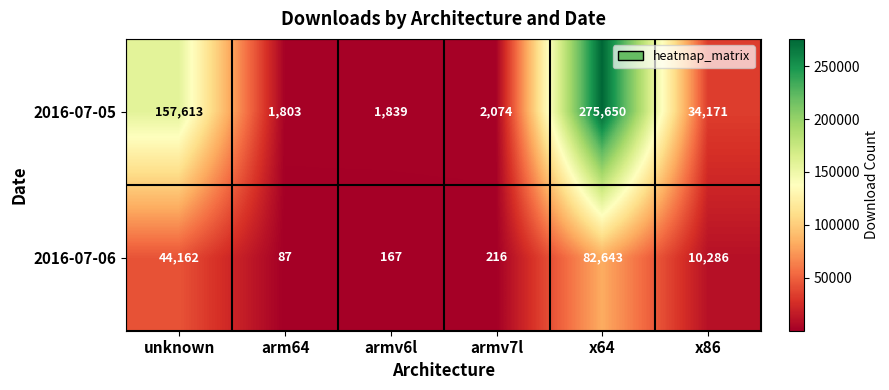

At how many categories does at least one series exceed 263832?

1